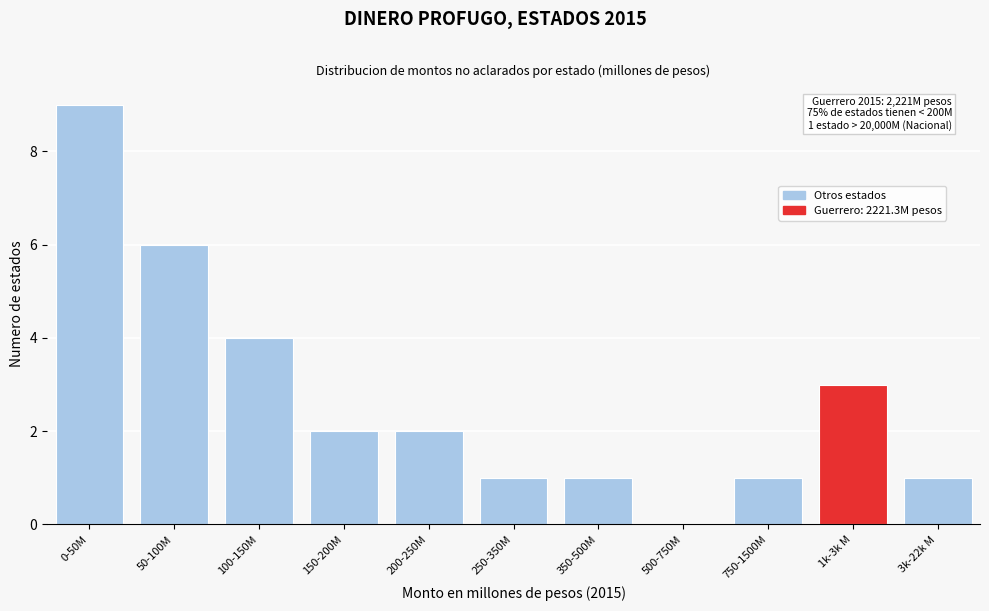

Reading left to right, extract all data points from this chart.

0-50M=9	50-100M=6	100-150M=4	150-200M=2	200-250M=2	250-350M=1	350-500M=1	500-750M=0	750-1500M=1	1k-3k M=3	3k-22k M=1